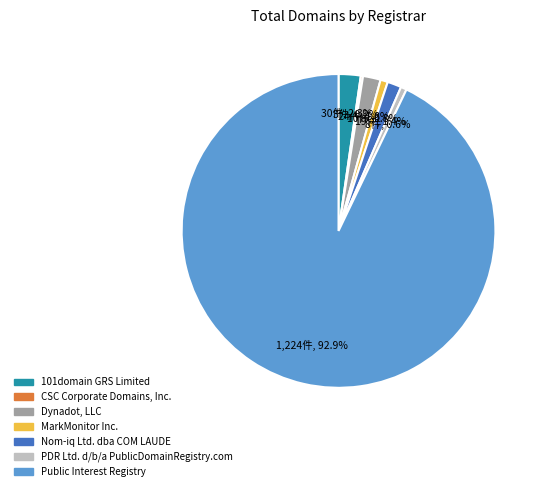

Is there a majority slice in this chart?

Yes